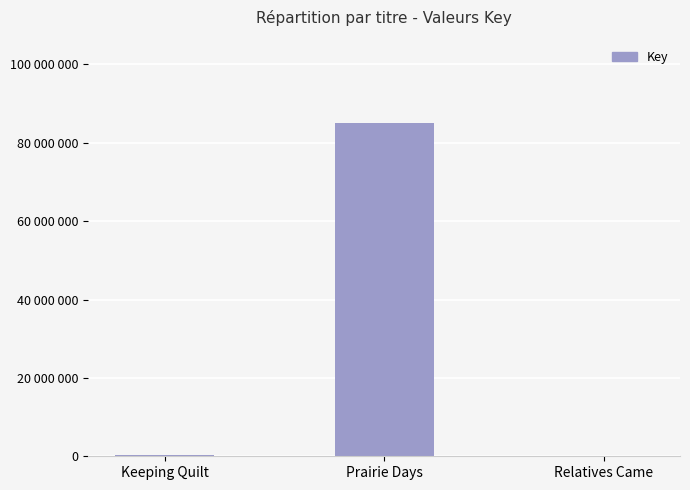

Is it true that the value at Prairie Days is 146230108?

False